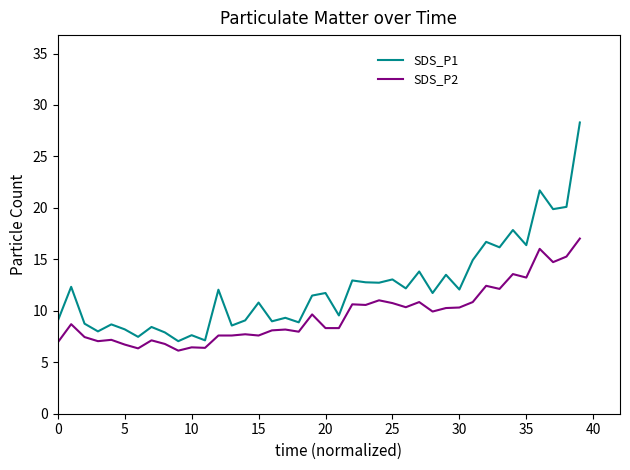

What is the average value of the SDS_P2 series?

9.6